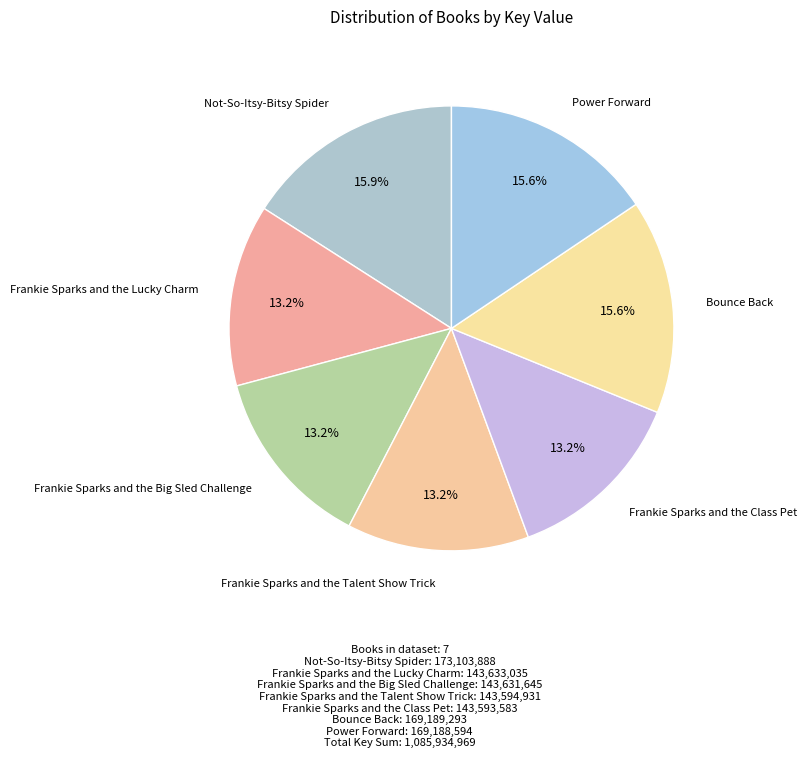

True or false: Frankie Sparks and the Big Sled Challenge accounts for 25% of the total.

False